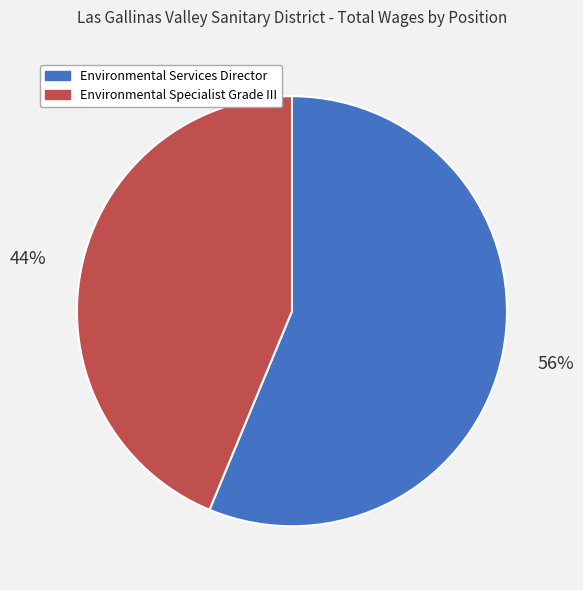

True or false: Environmental Specialist Grade III accounts for 29% of the total.

False